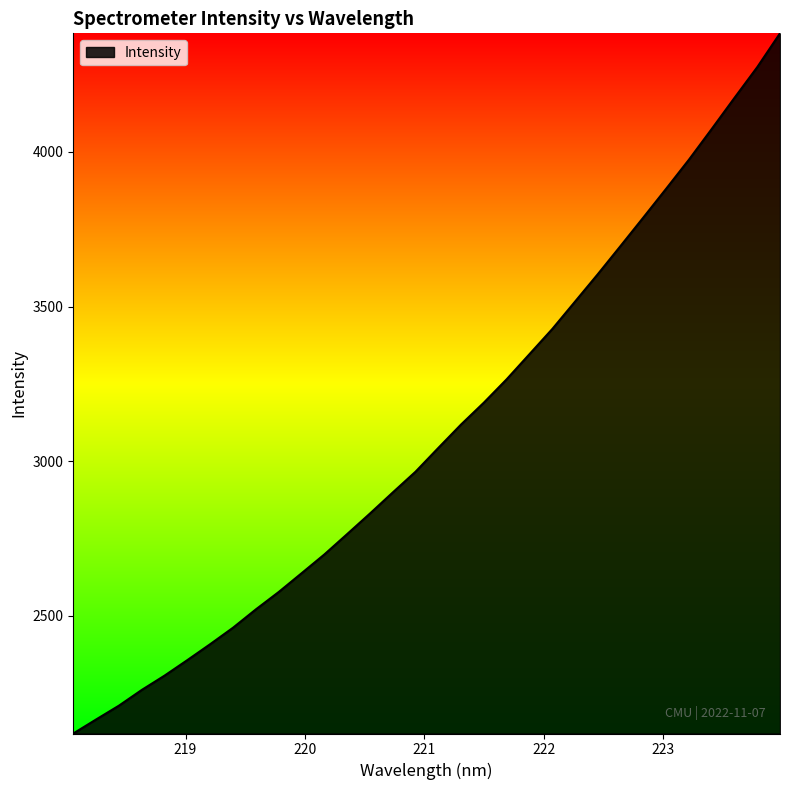

What is the smallest value displayed?

2119.9